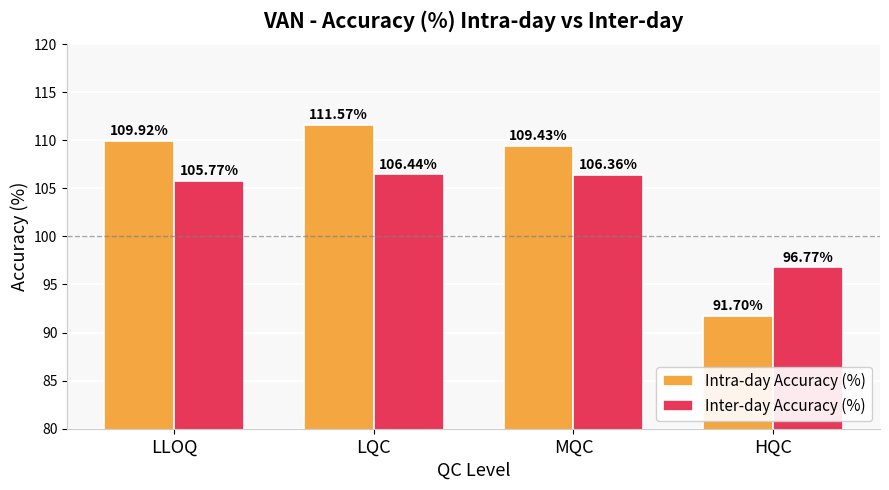

What is the difference between the highest and lowest values at HQC?

5.1